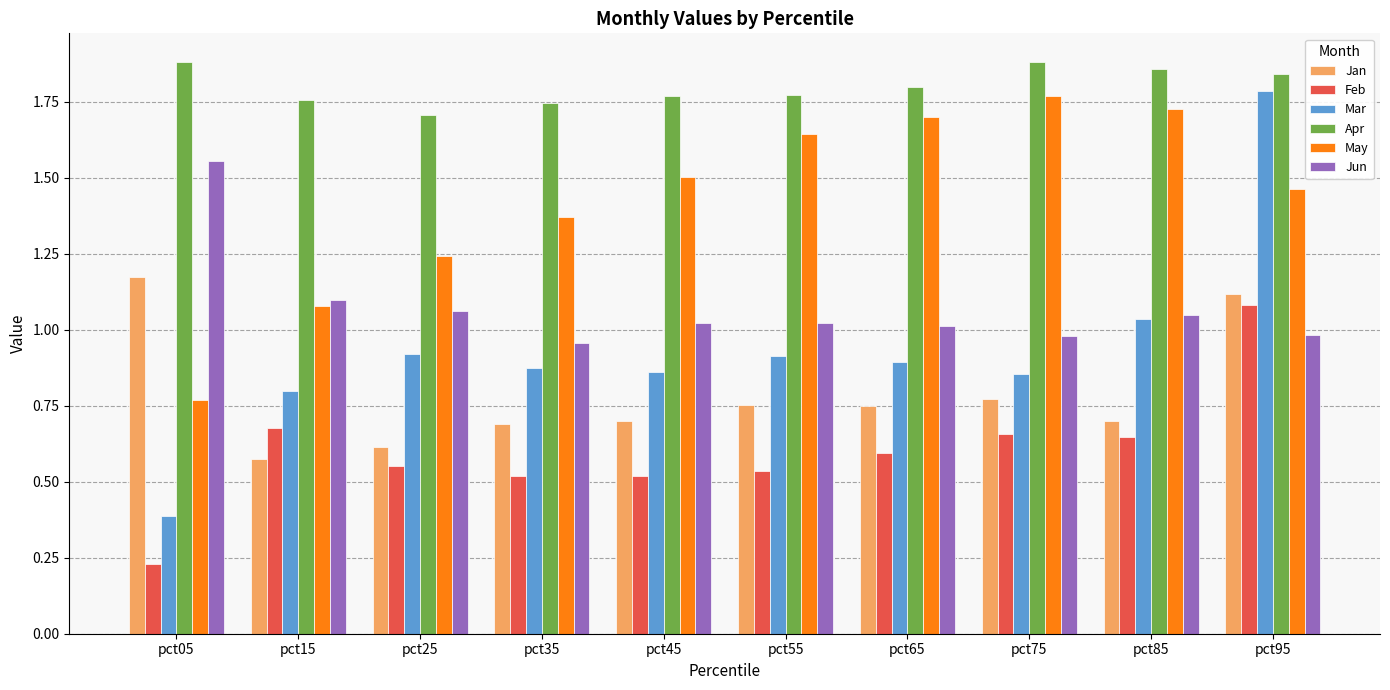

Count the Jan values in the range 0 to 1.

8